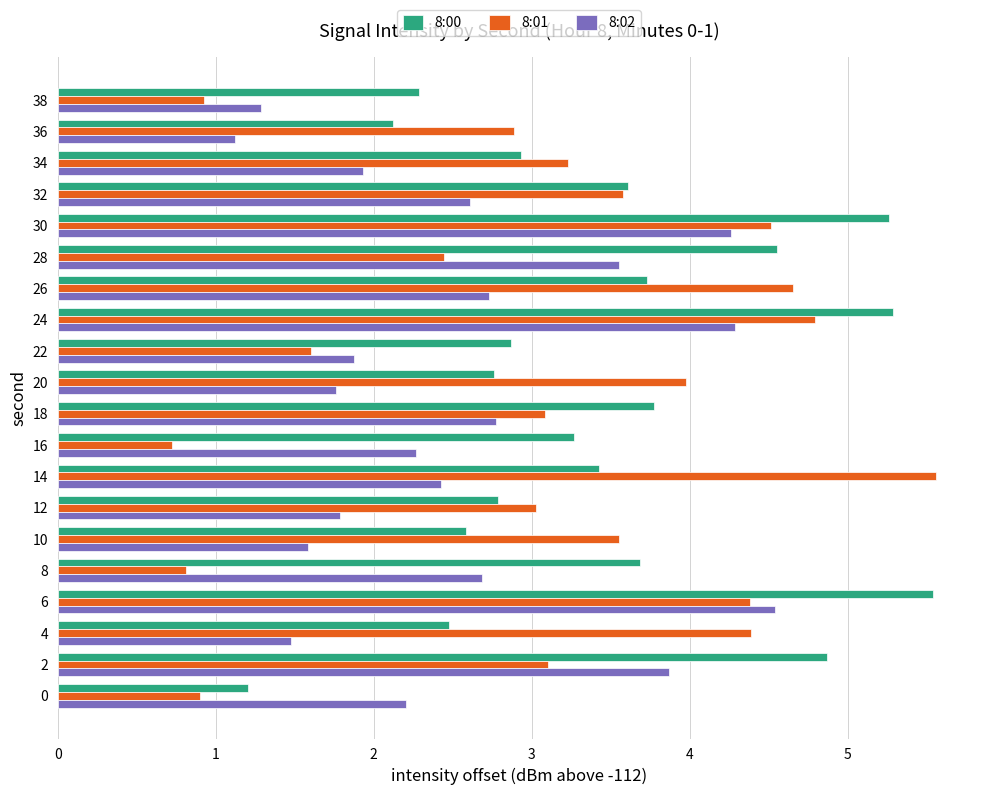

List the series in order of their overall mean, highest first.

8:00, 8:01, 8:02